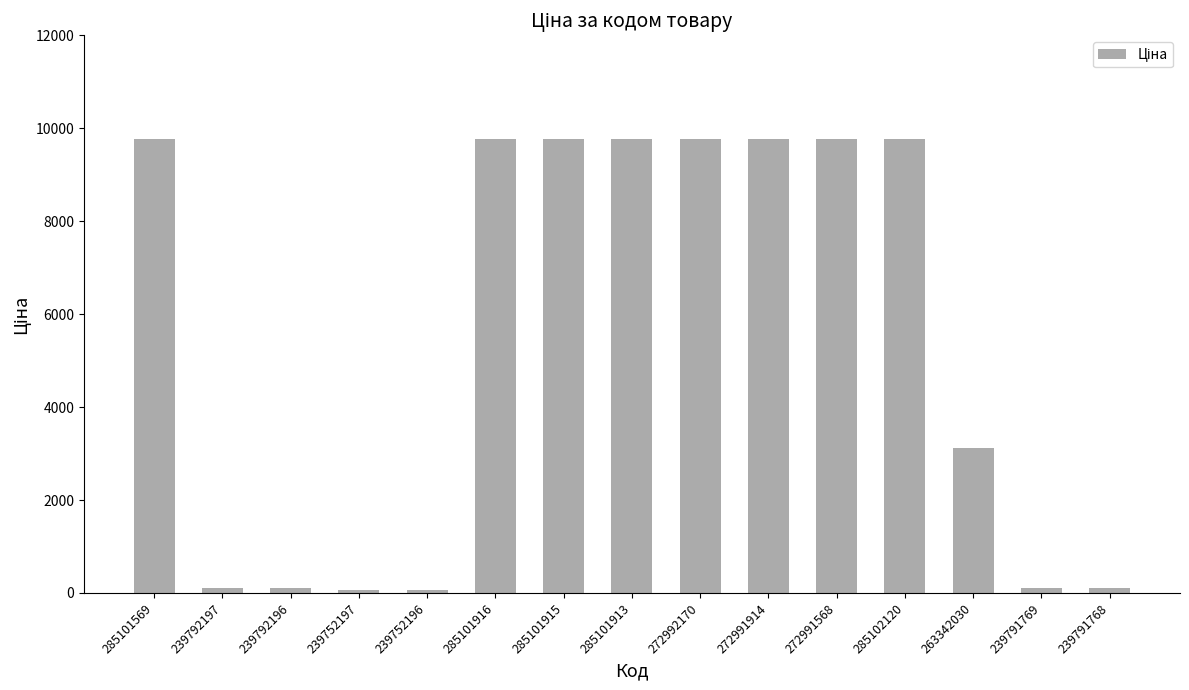

What is the label of the 4th bar from the left?

239752197